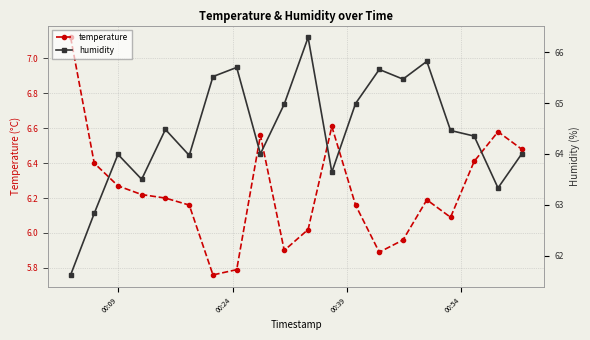

How many lines are shown in the chart?

2